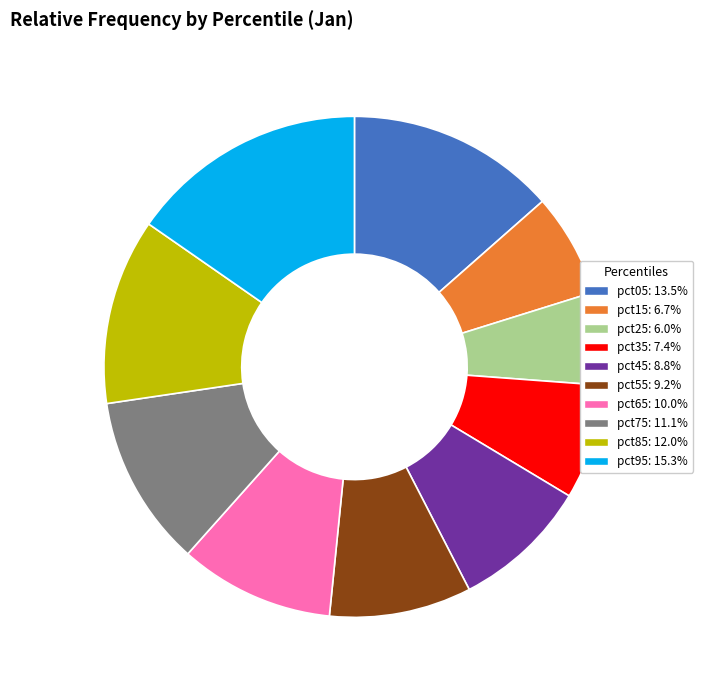

Combined, do pct95 and pct65 account for over 50%?

No